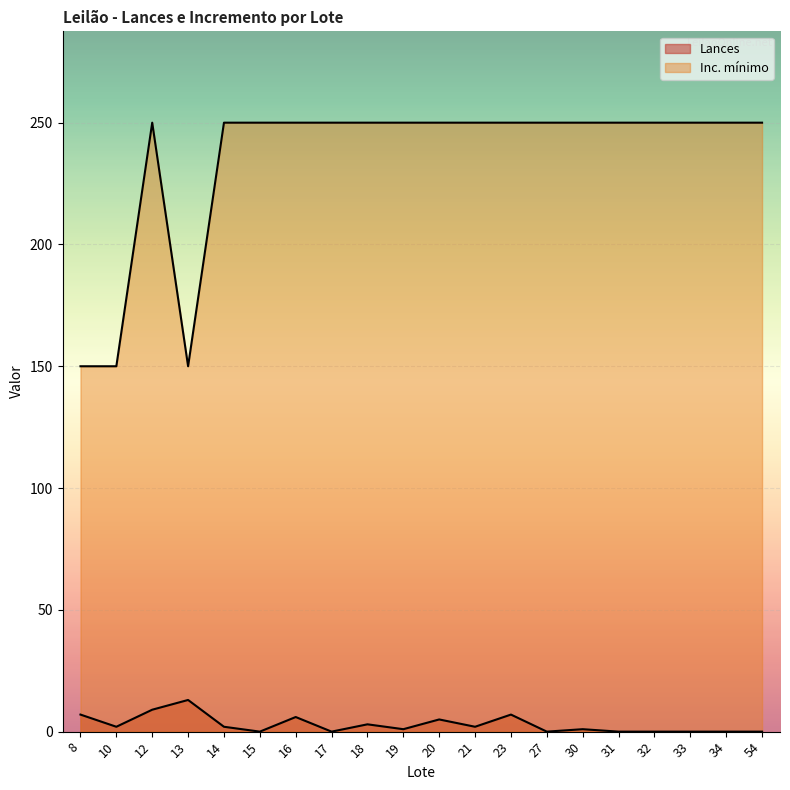

How many values in Lances are above zero?

12